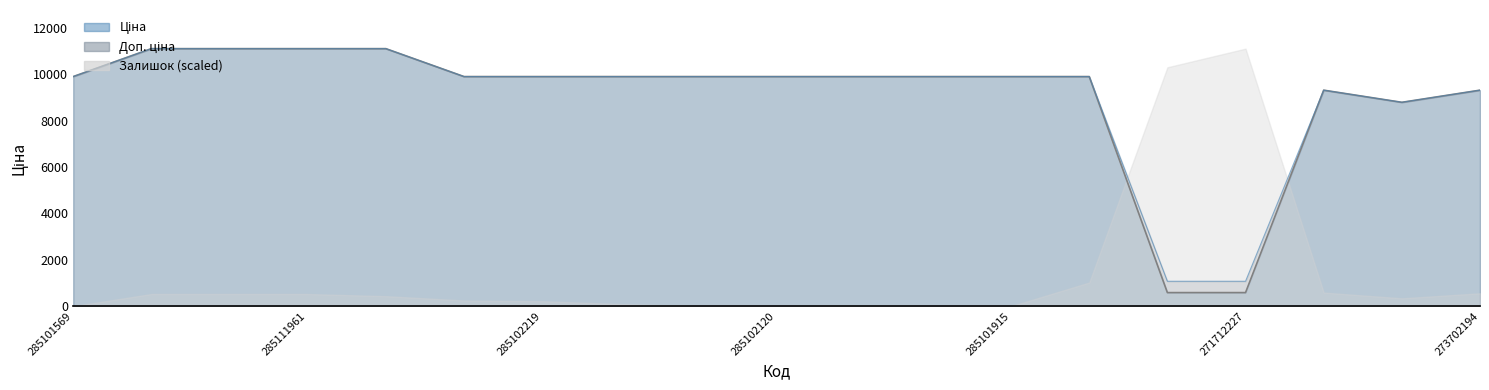

How many interior local valleys does the Доп. ціна series have?

1